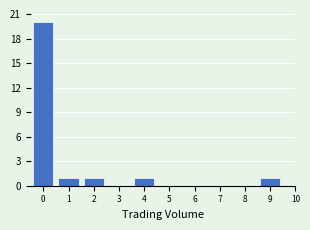

Reading right to left, list all the values displayed in this chart.

9=1	8=0	7=0	6=0	5=0	4=1	3=0	2=1	1=1	0=20